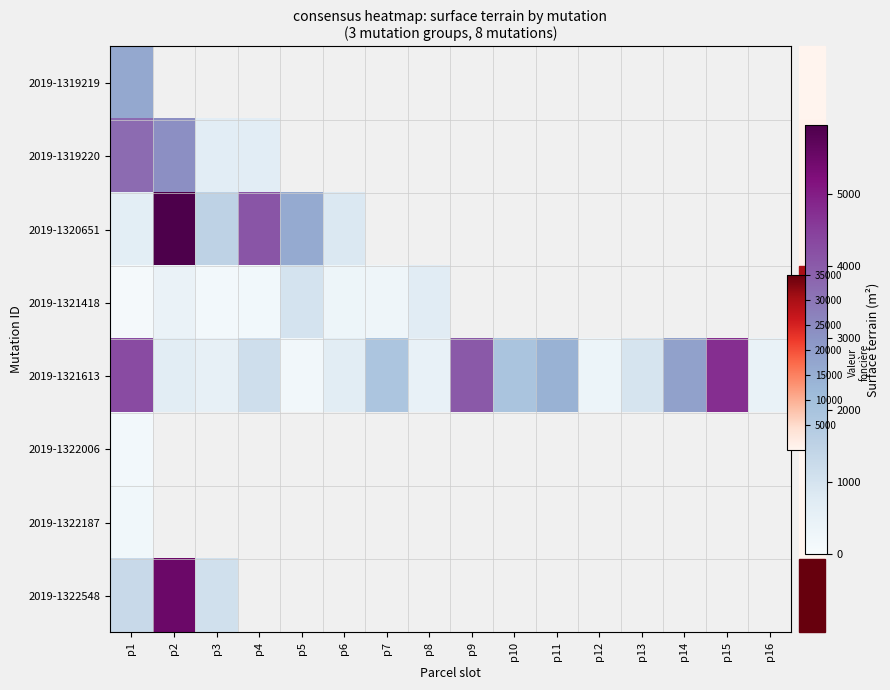

How many positive values does the 2019-1320651 series have?

6